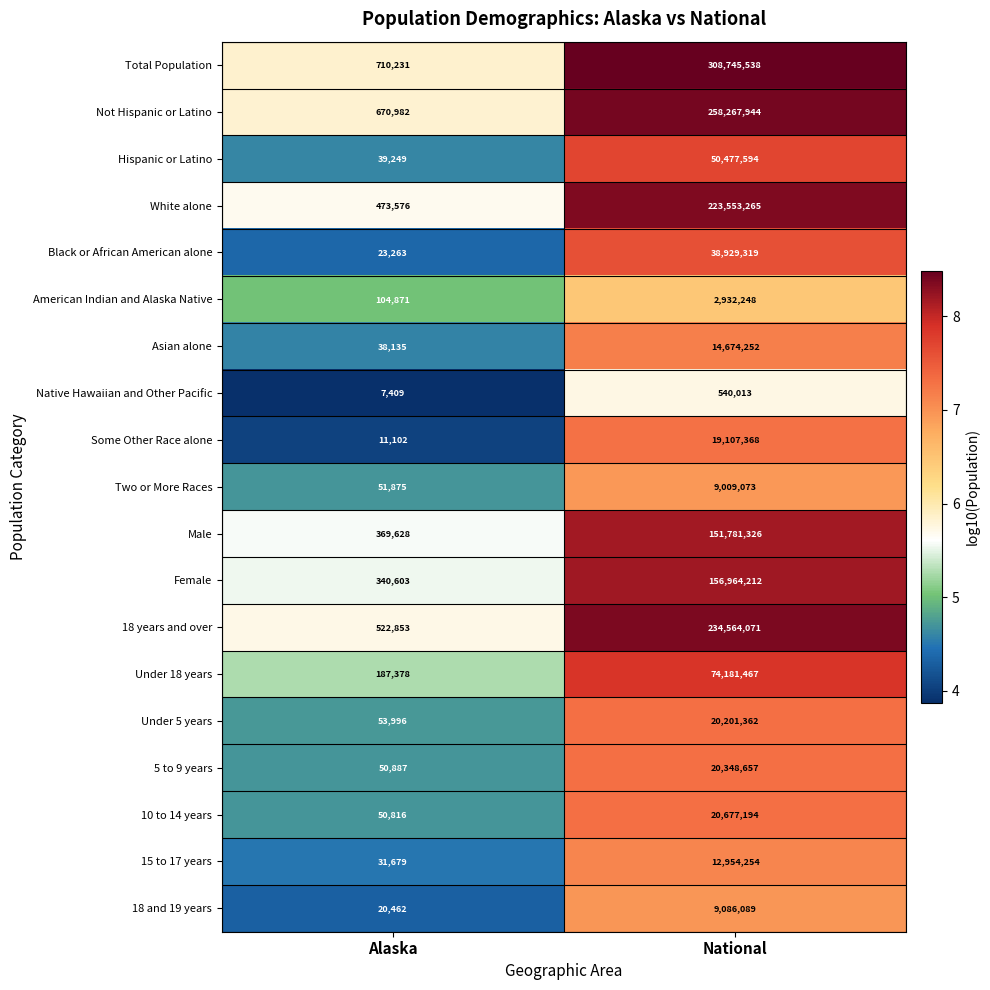

What is the sum of all 15 to 17 years values?

12985933